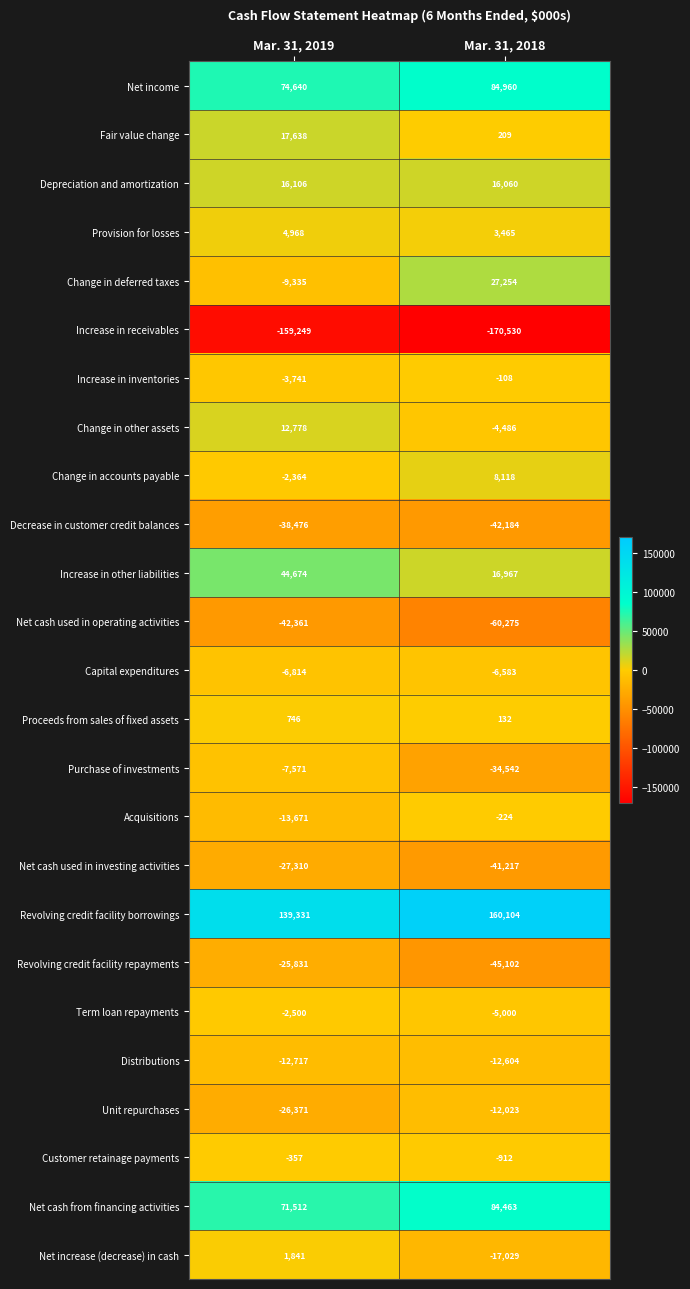

True or false: Revolving credit facility borrowings has a value of 160104 at Mar. 31, 2018.

True